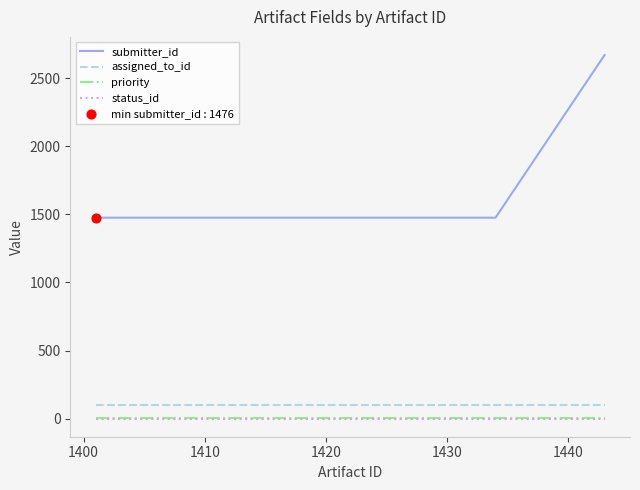

Which series has the largest range (max minus min)?

submitter_id